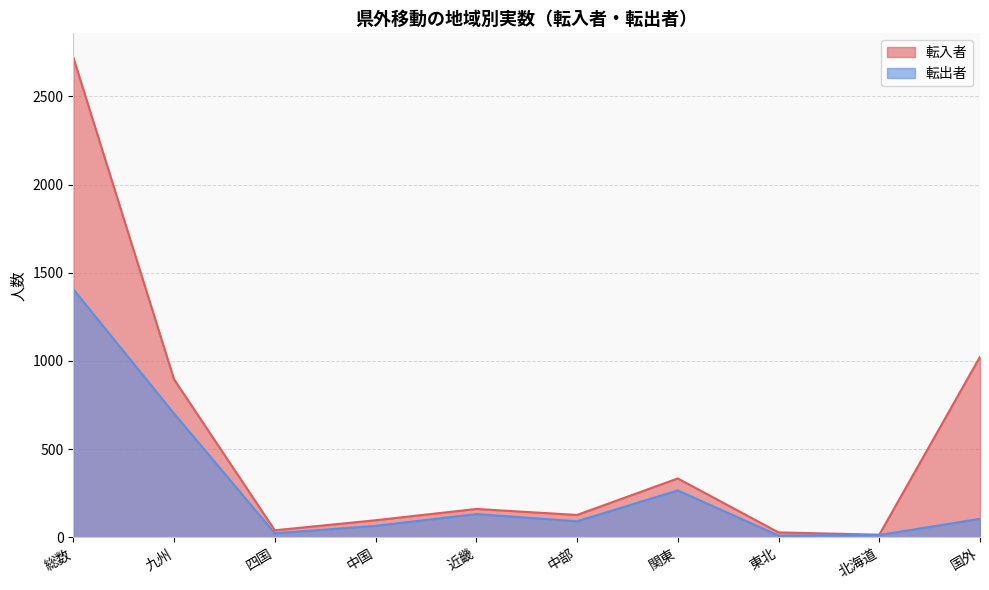

How many data points in 転出者 are above 105?

4